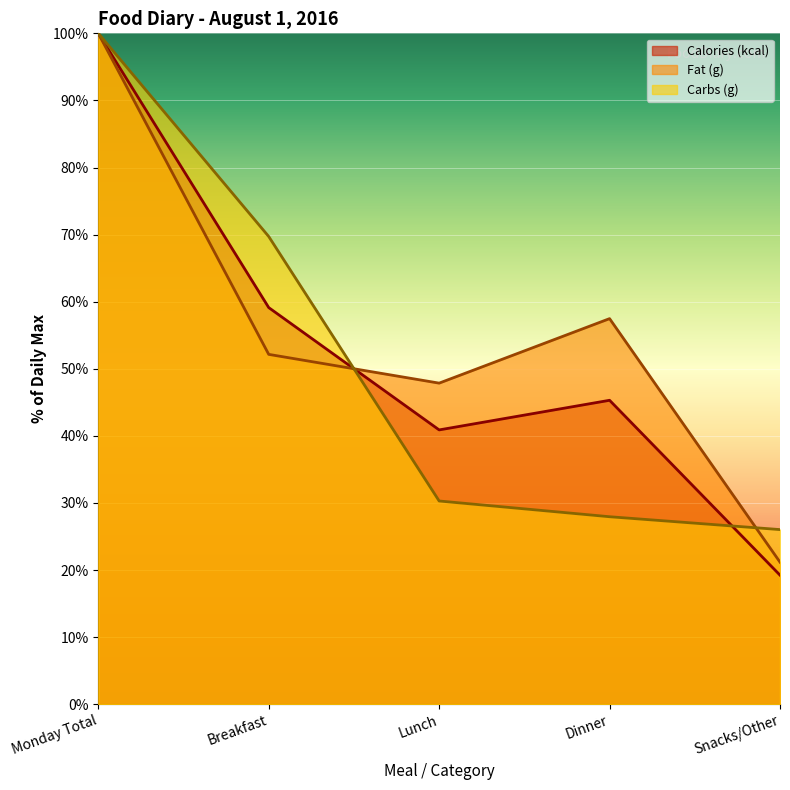

Which category has the lowest value across all series?

Snacks/Other